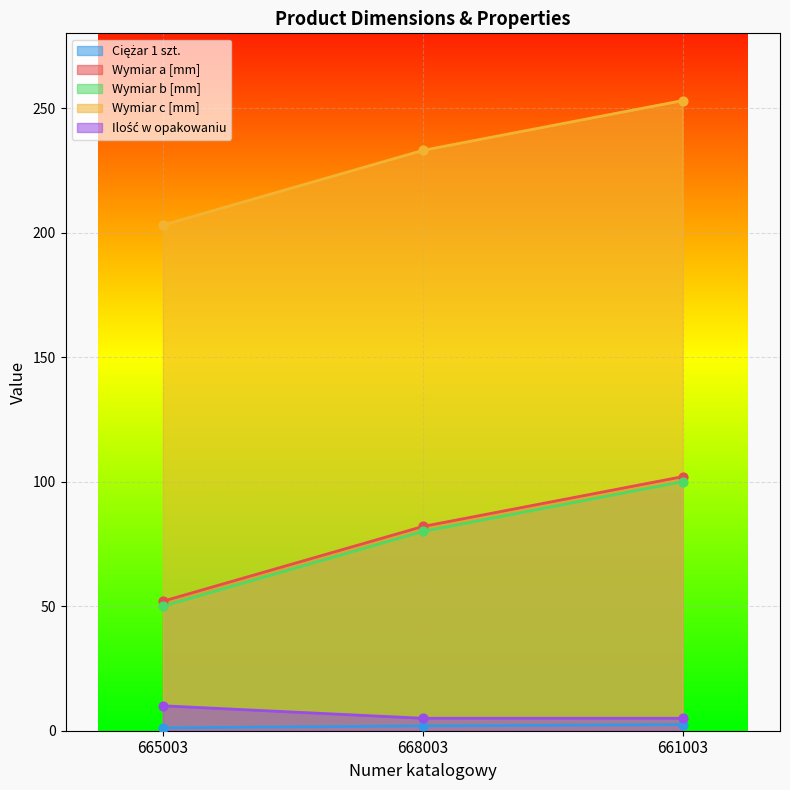

At which category is the sum across all series the highest?

661003